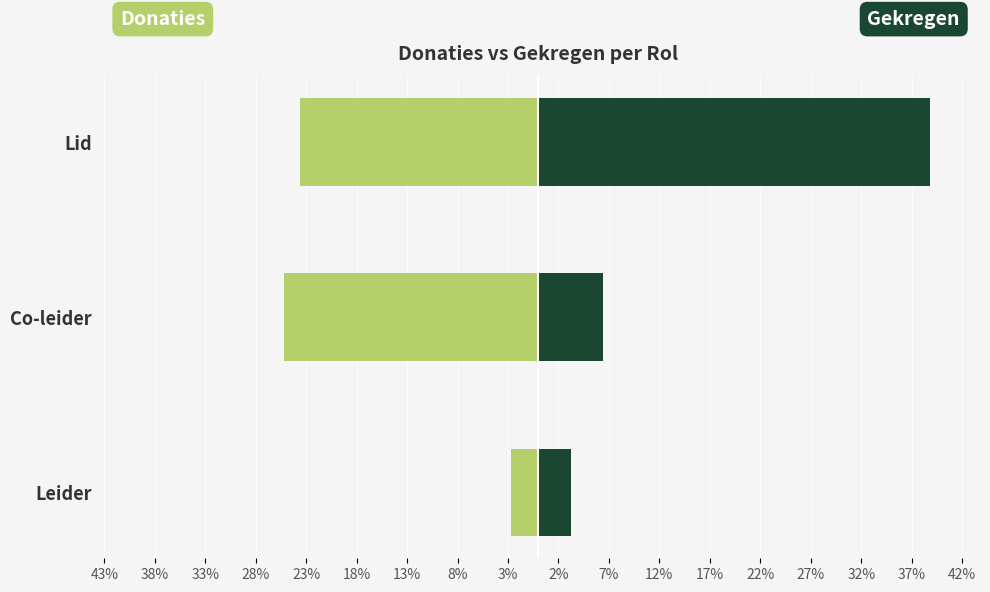

Between Co-leider and Lid, which series saw the biggest shift?

Gekregen